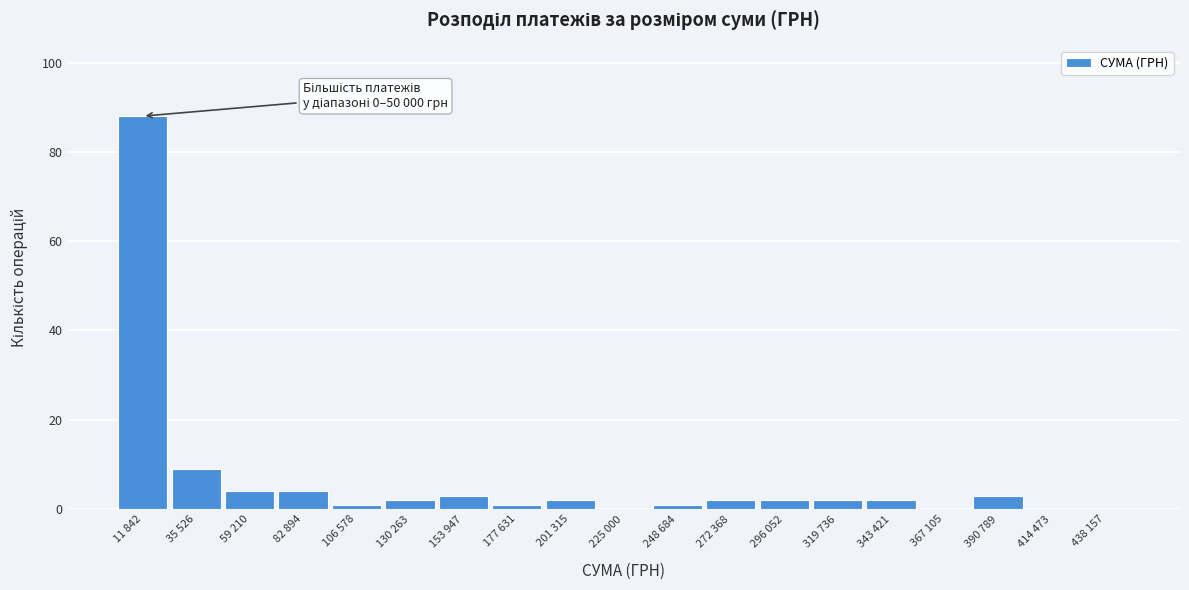

What is the greatest value displayed?

88